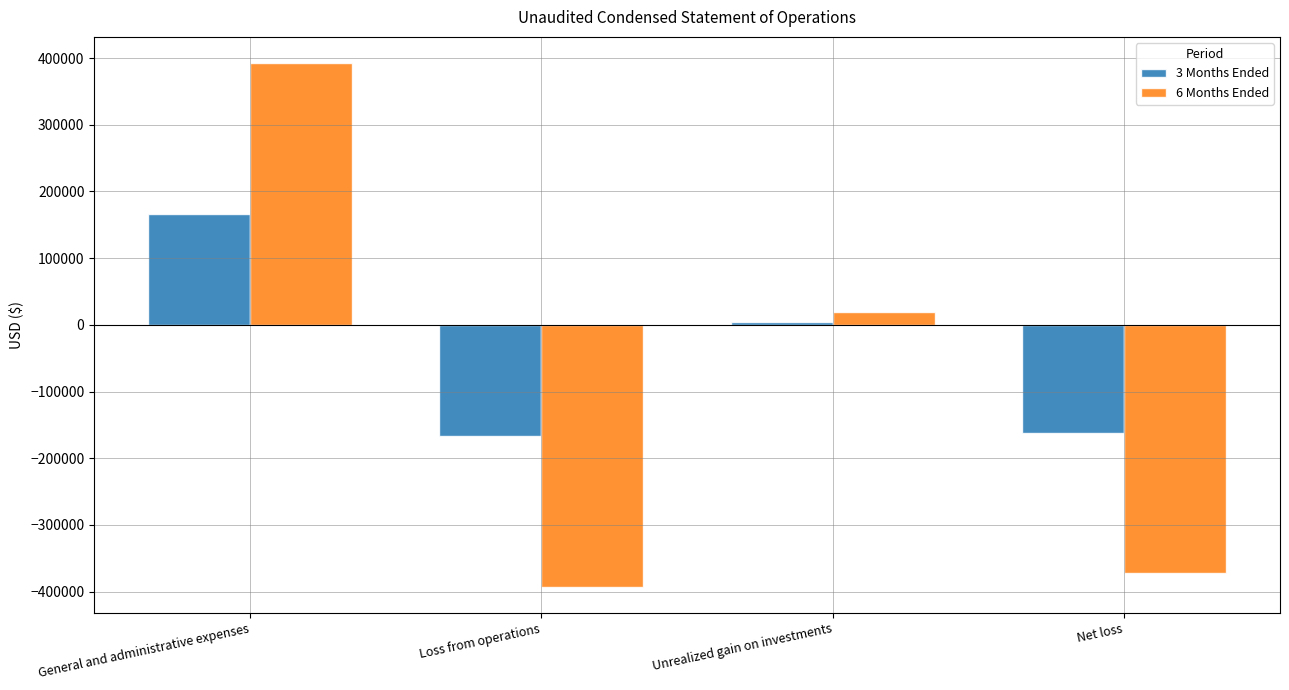

Rank the series by their average value, from highest to lowest.

3 Months Ended, 6 Months Ended